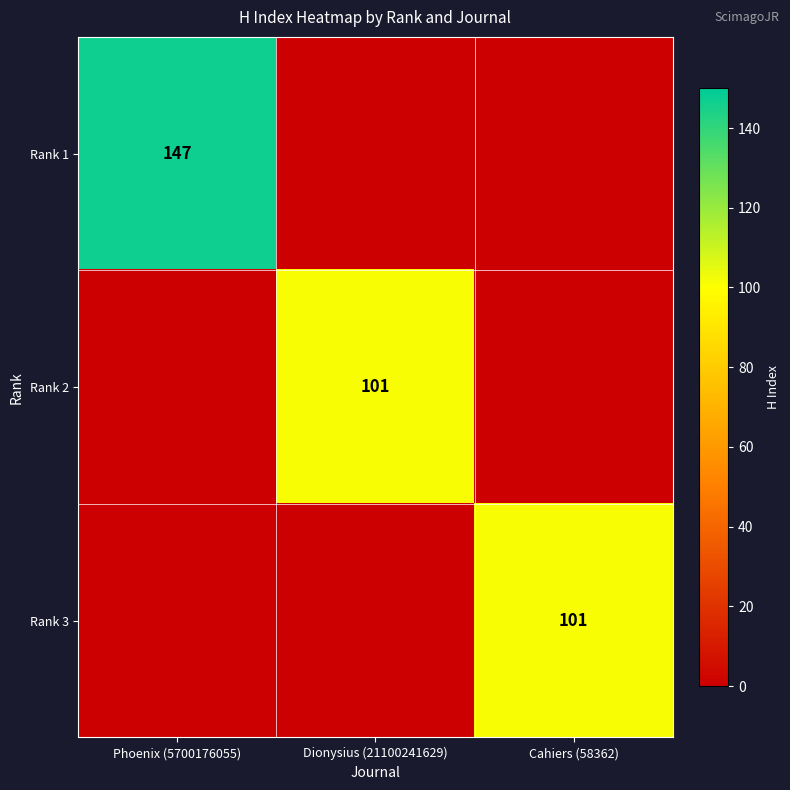

The Rank 3 series shows 101 at Cahiers (58362). True or false?

True